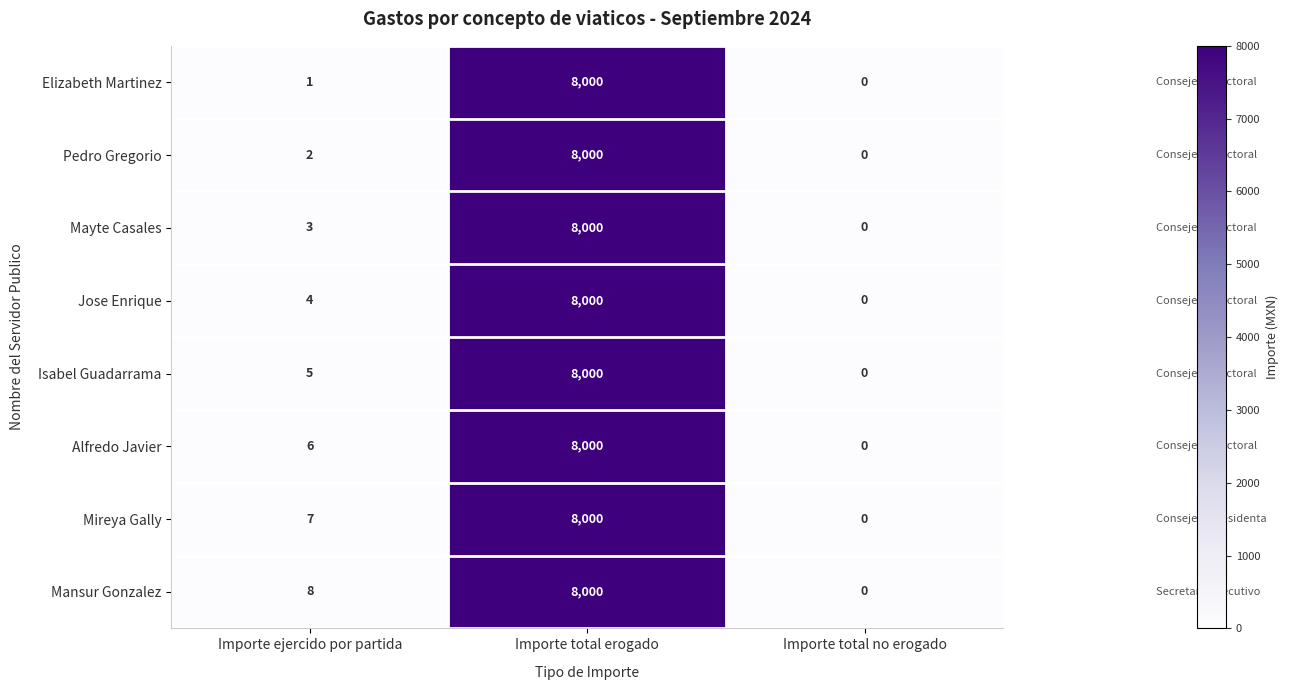

Between Importe ejercido por partida and Importe total no erogado, which series saw the biggest shift?

Mansur Gonzalez